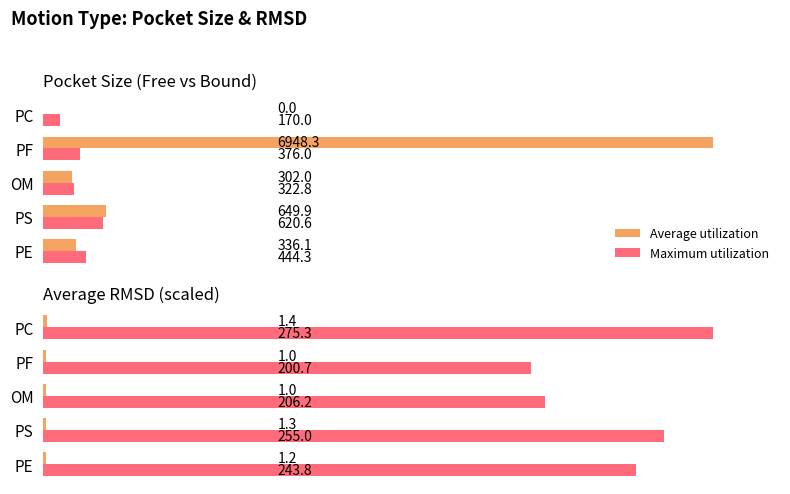

Which series has the widest spread of values?

Maximum utilization